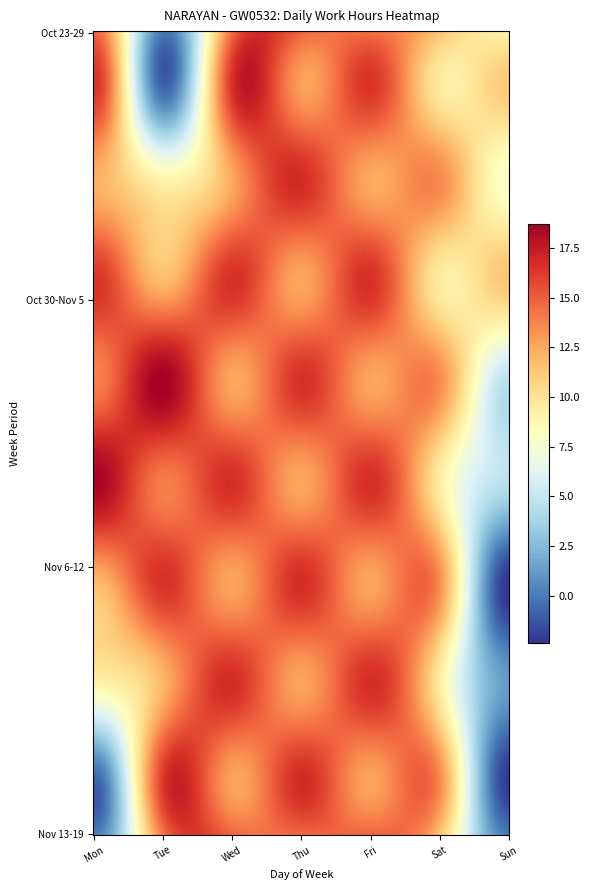

Where is 23 nearest to the value 7?

Tue